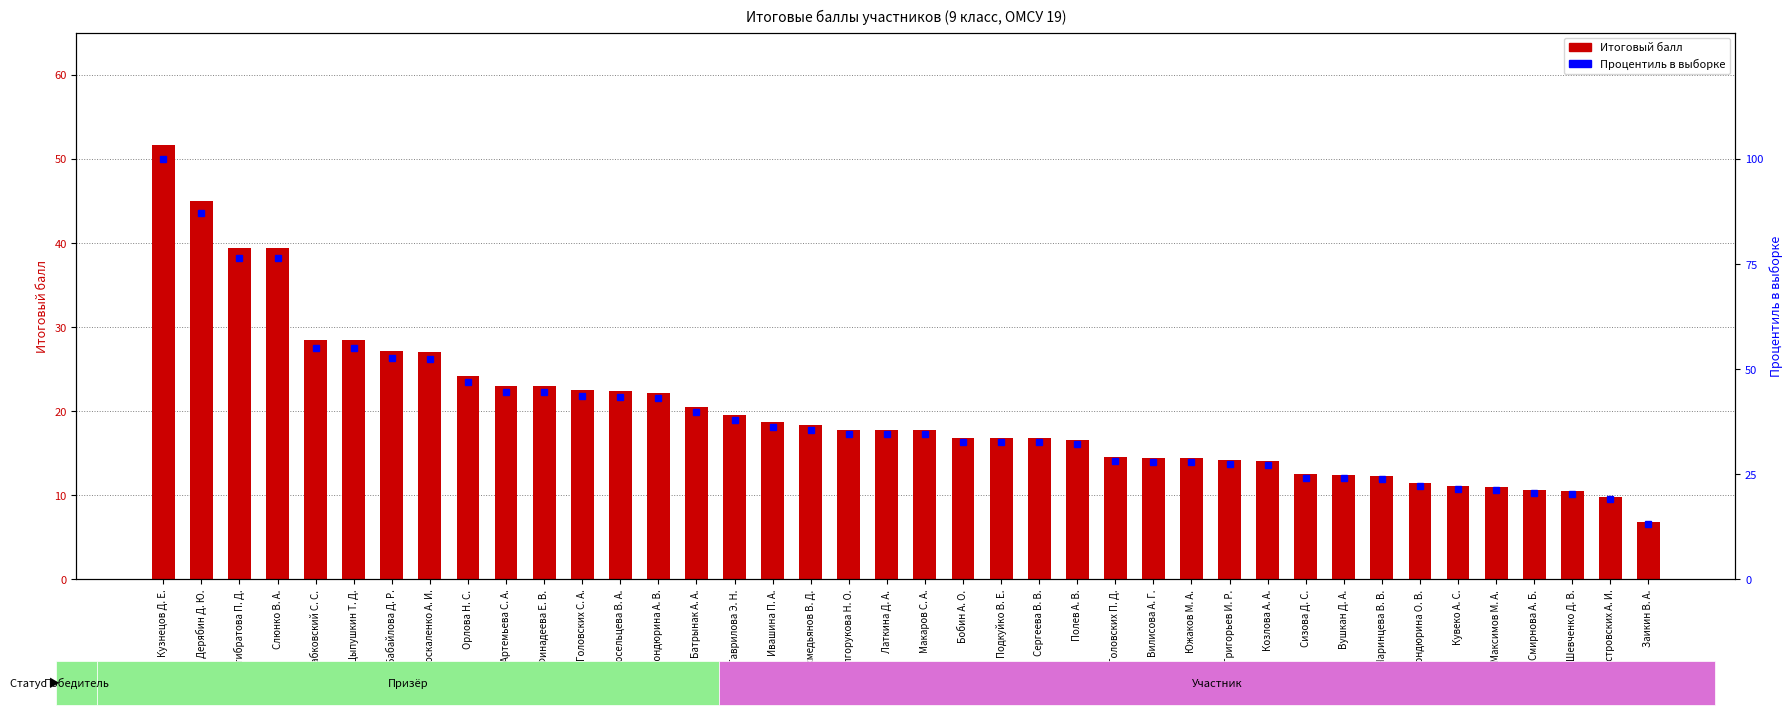

The Итоговый балл series shows 28.4 at Цыпушкин Т. Д.. True or false?

True